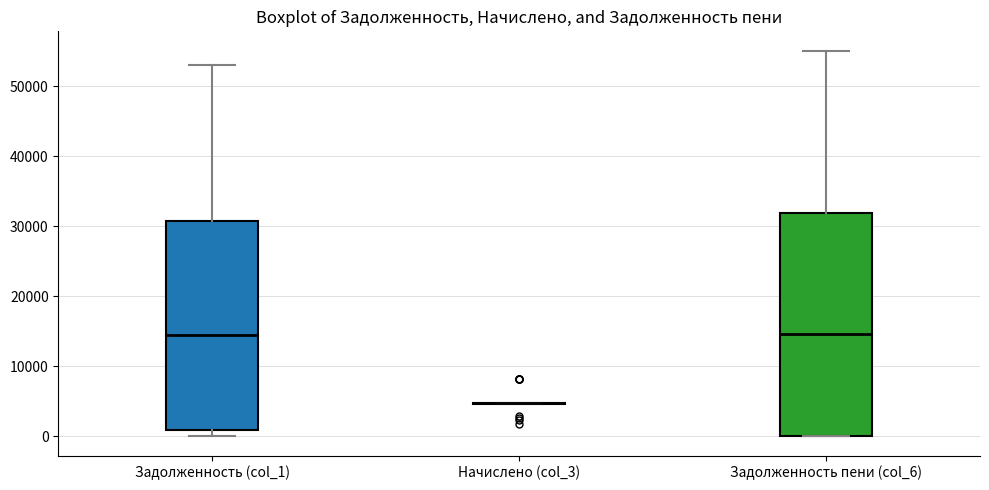

Reading left to right, read every box against the y-axis: the position of its median line, the range the box covers, and the ends of its whiskers. The values are not printed on the chart, so give them approximately, as read against the axis.

Задолженность (col_1): median 14000, box 1000 to 31000, whiskers 0 to 53000
Начислено (col_3): box collapsed to a line at 5000, whiskers 5000 to 5000
Задолженность пени (col_6): median 15000, box 0 to 32000, whiskers 0 to 55000